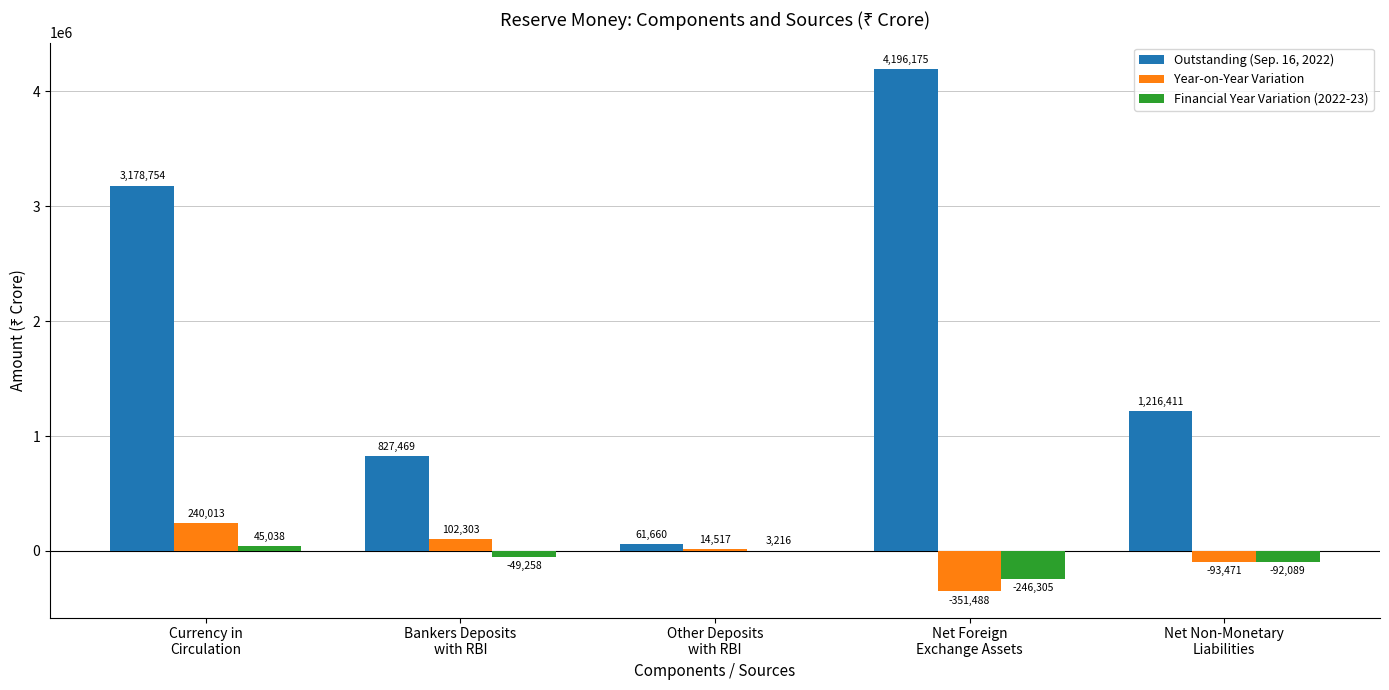

Which series has the widest spread of values?

Outstanding (Sep. 16, 2022)